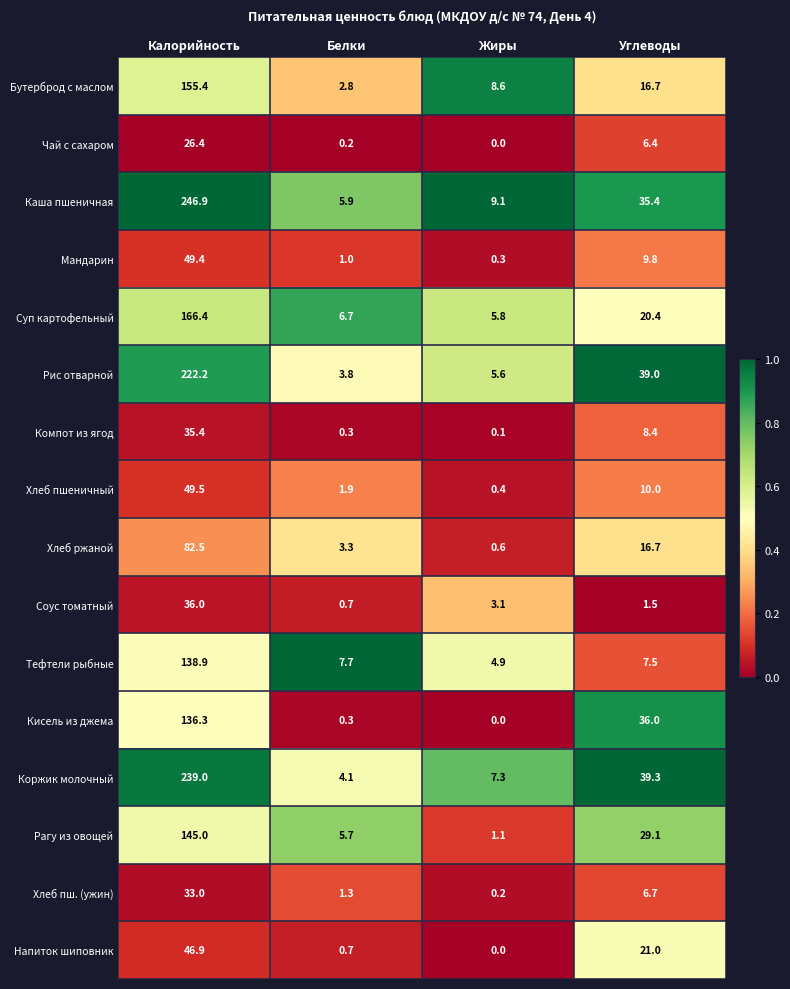

At which label does Кисель из джема reach its minimum?

Жиры